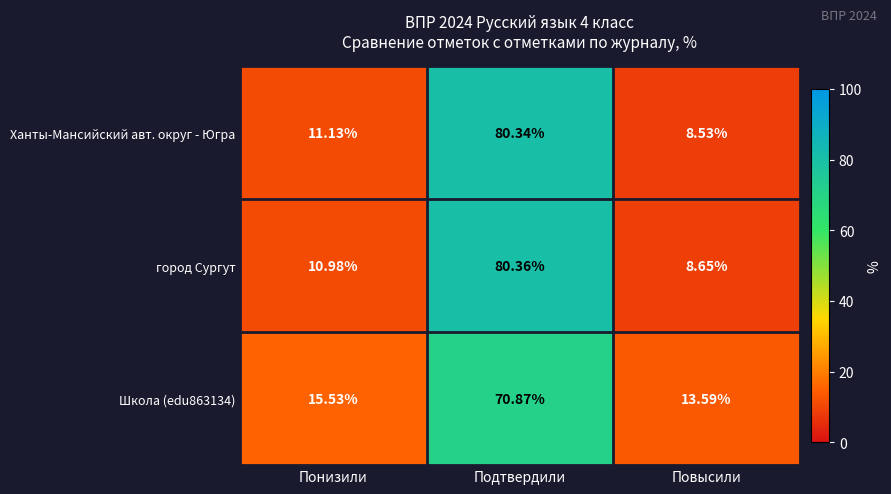

At which category is the sum across all series the highest?

Подтвердили